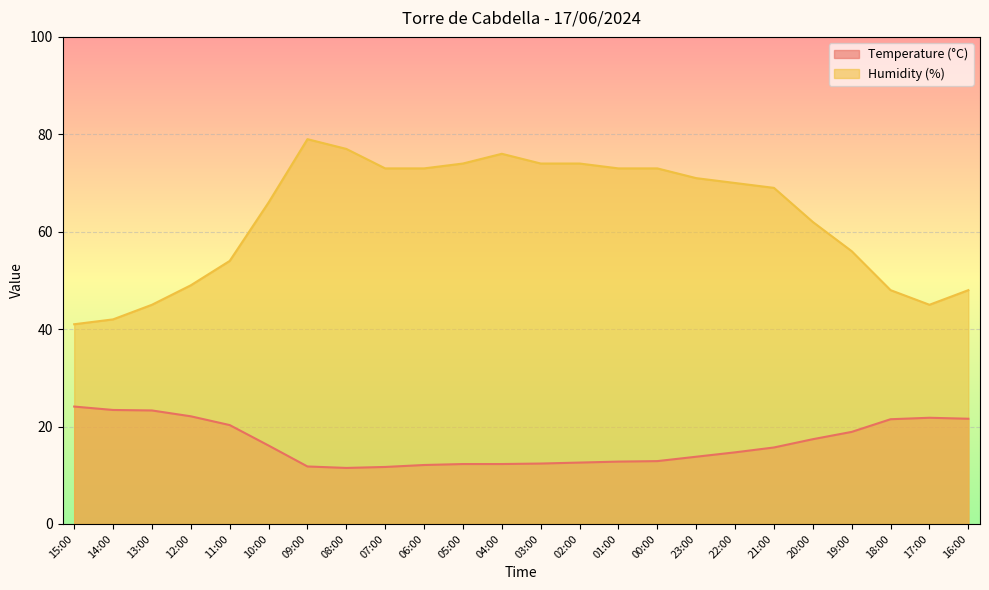

How many interior local valleys does the Temperature (°C) series have?

1